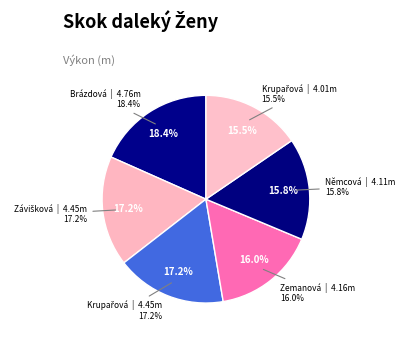

Does Brázdová Tereza represent more than half of the total?

No